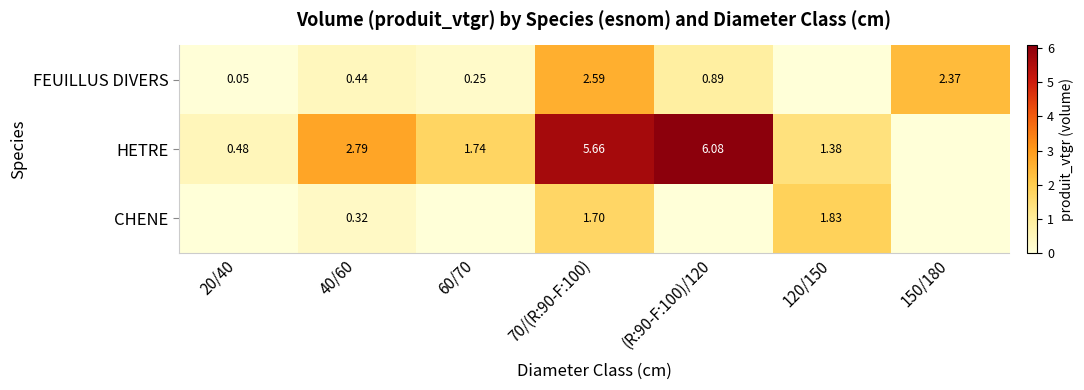

At 70/(R:90-F:100), list the series in order from smallest to largest.

CHENE, FEUILLUS DIVERS, HETRE